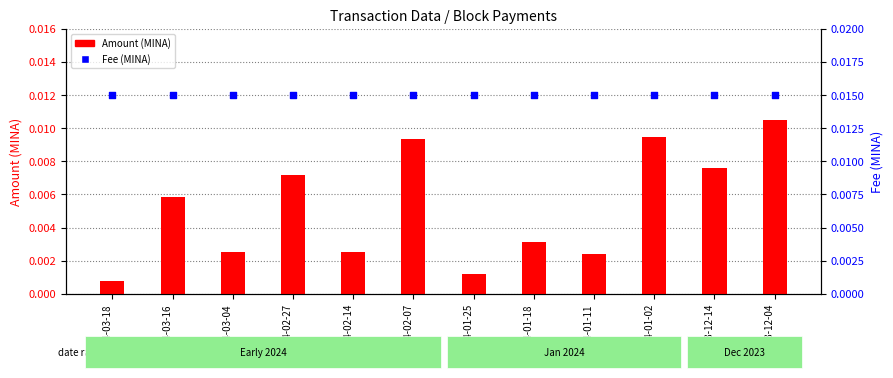

What are all the series names shown in the legend?

Amount (MINA), Fee (MINA)